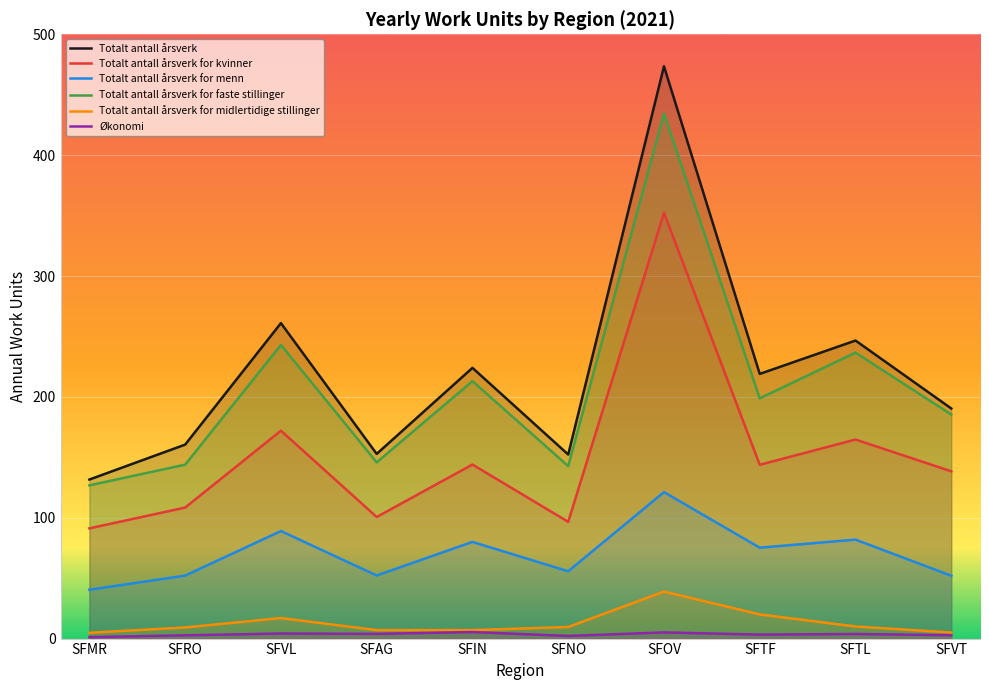

The Totalt antall årsverk series shows 152.8 at SFAG. True or false?

True